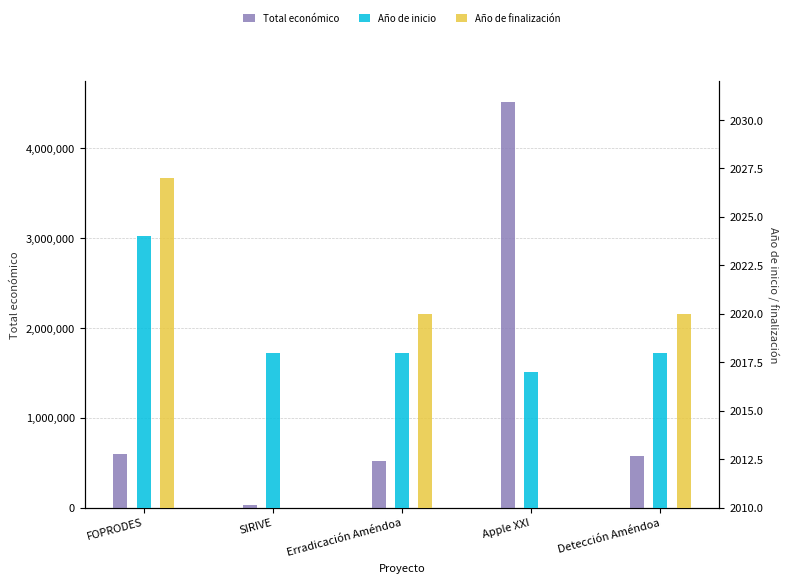

Which has a higher value, Erradicación Améndoa or FOPRODES?

FOPRODES